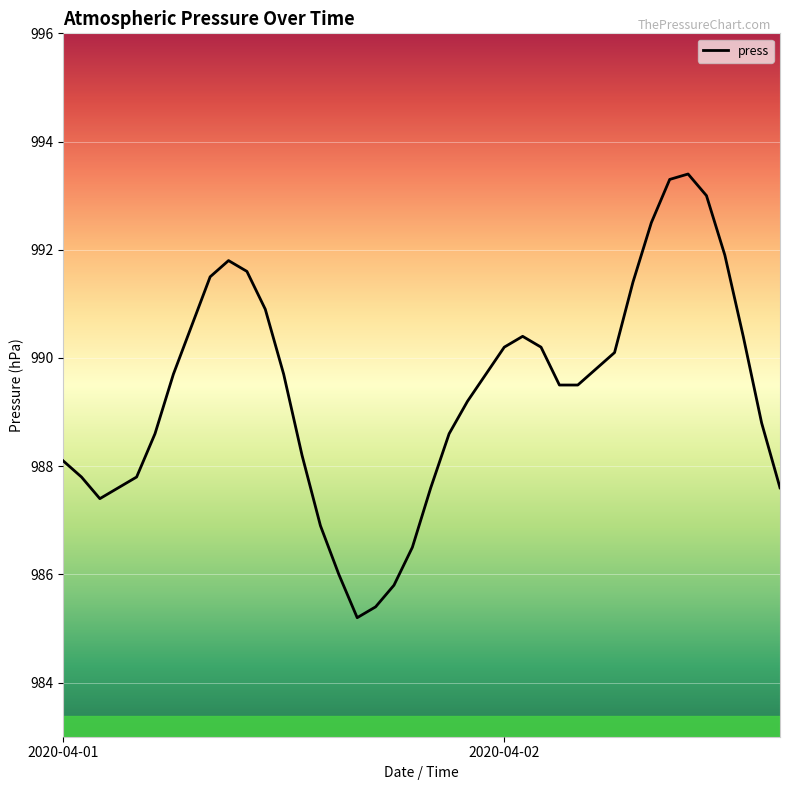

What is the minimum value shown in the chart?

985.2